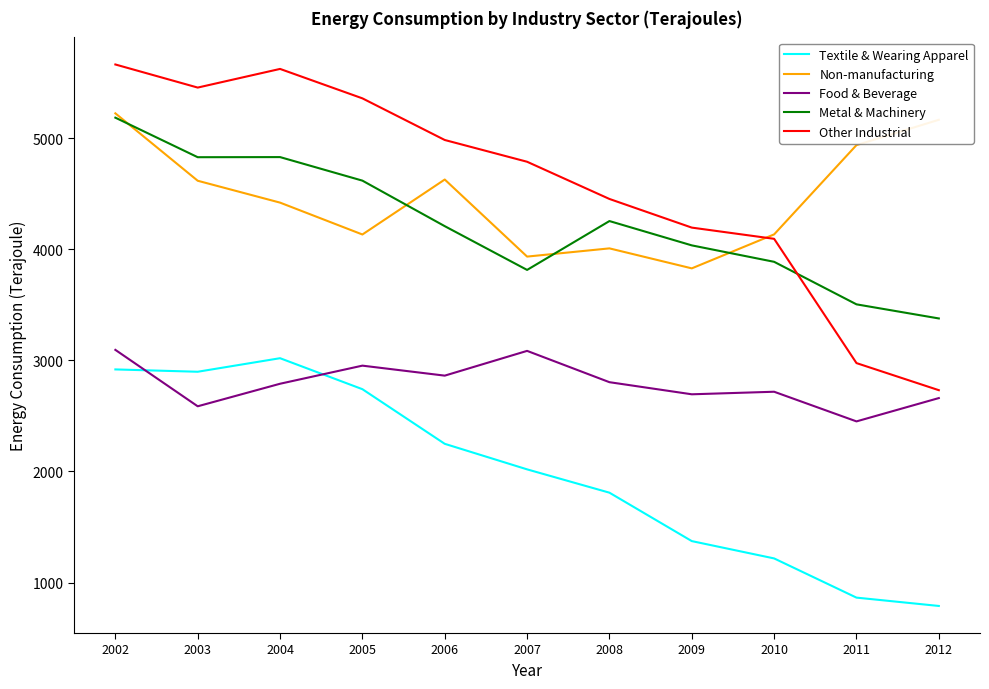

The Textile & Wearing Apparel series shows 1217 at 2010. True or false?

True